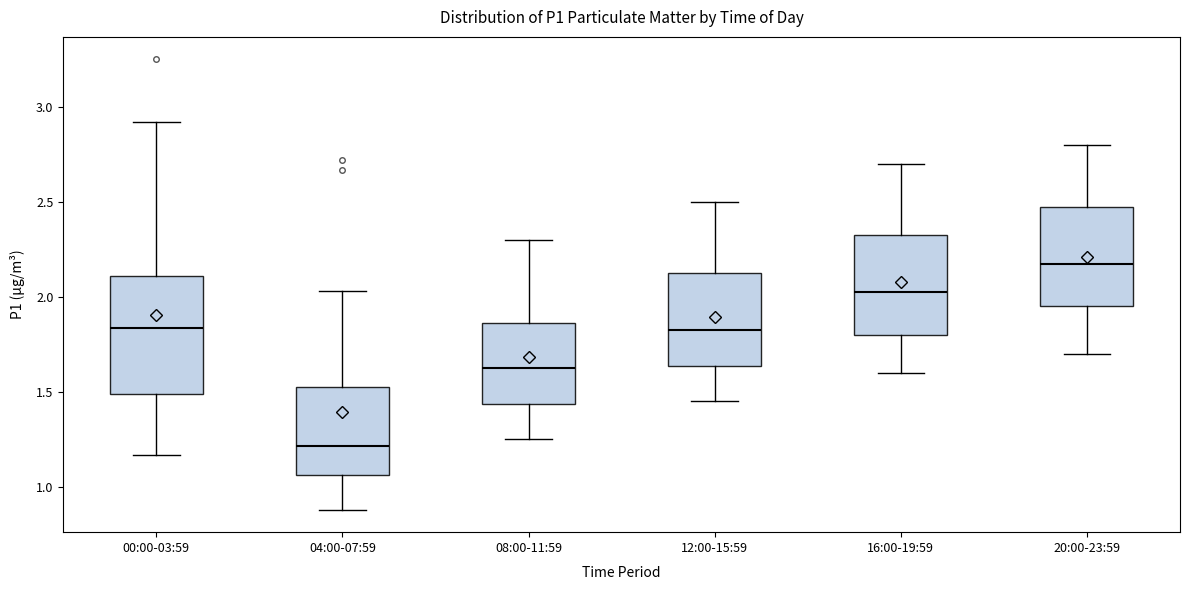

Which box has the lowest median line?

04:00-07:59